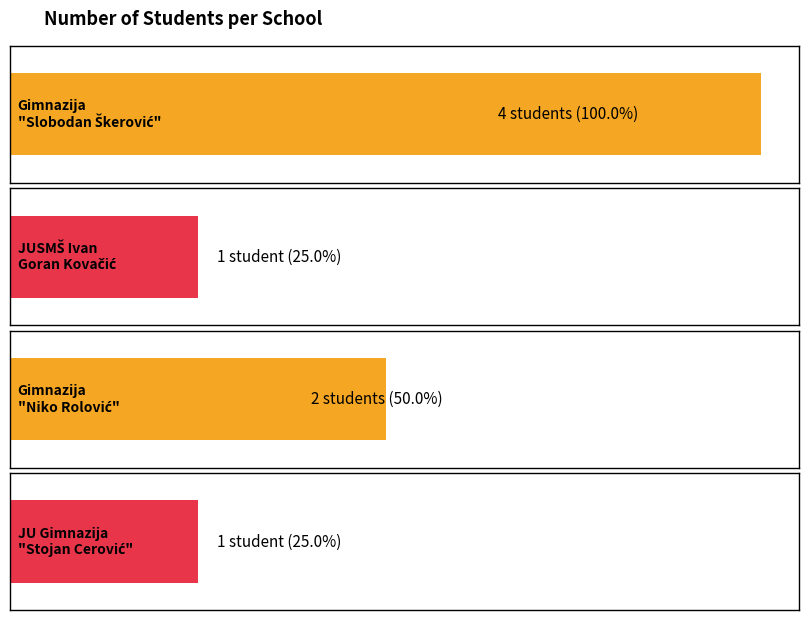

Are the bars horizontal?

Yes